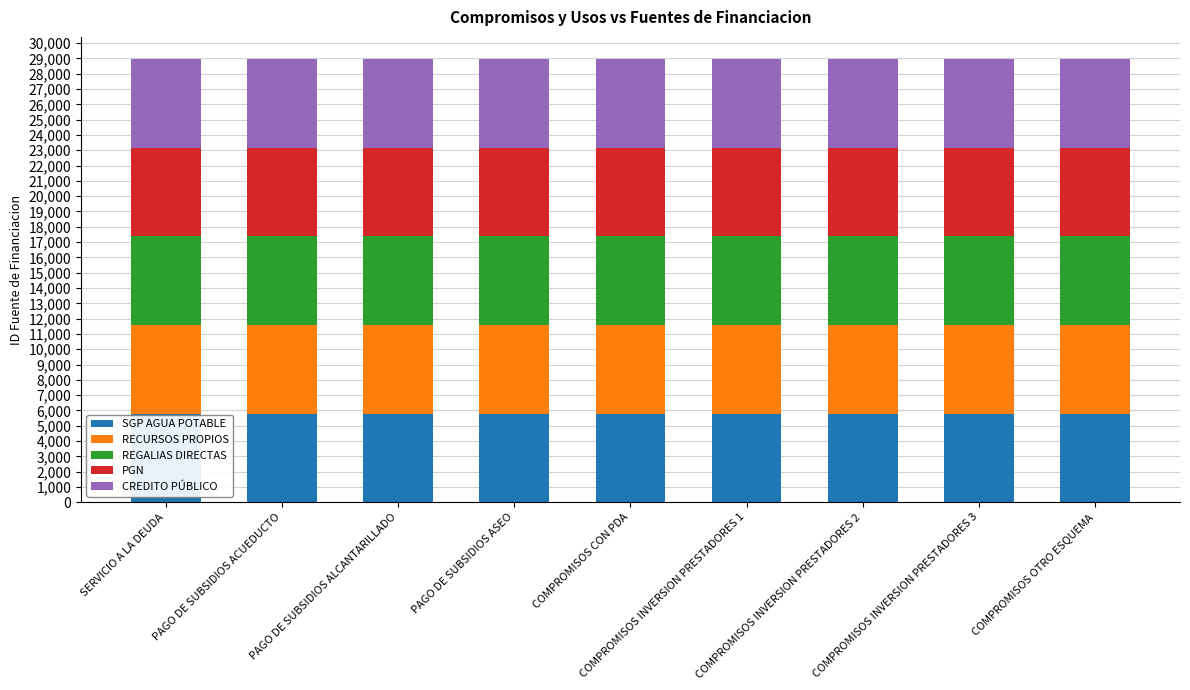

What is the average value of the SGP AGUA POTABLE series?

5789